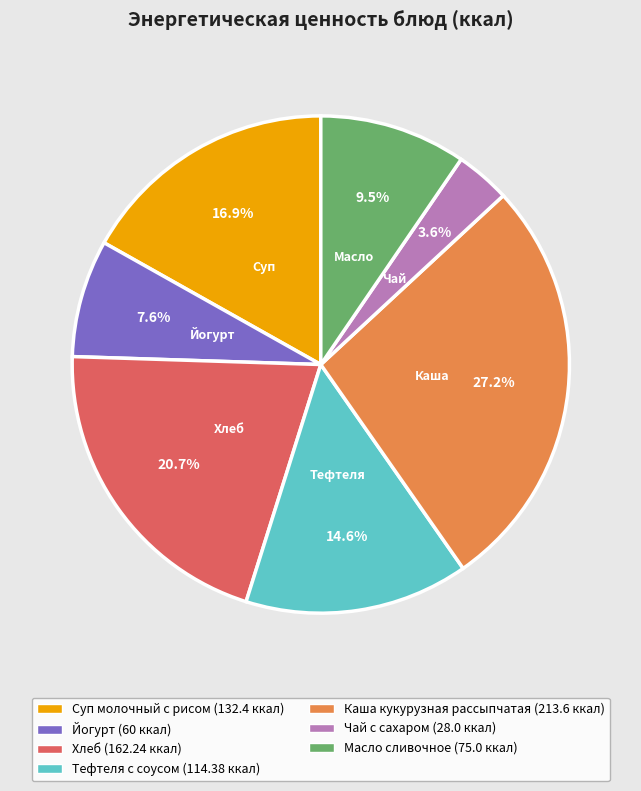

True or false: Хлеб accounts for 21% of the total.

True